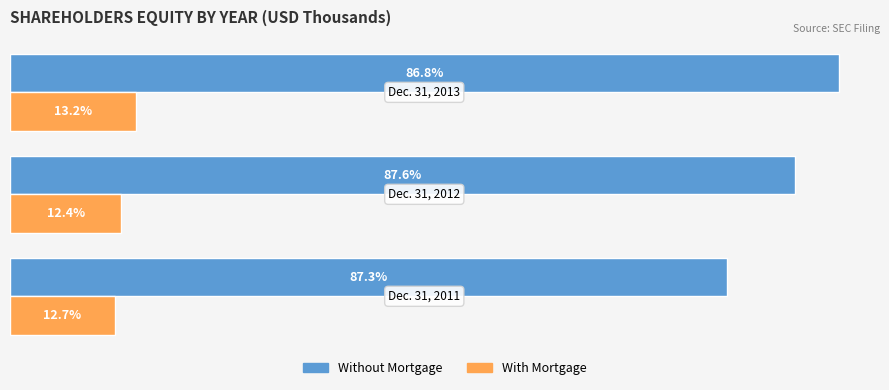

What are all the series names shown in the legend?

Without Mortgage, With Mortgage